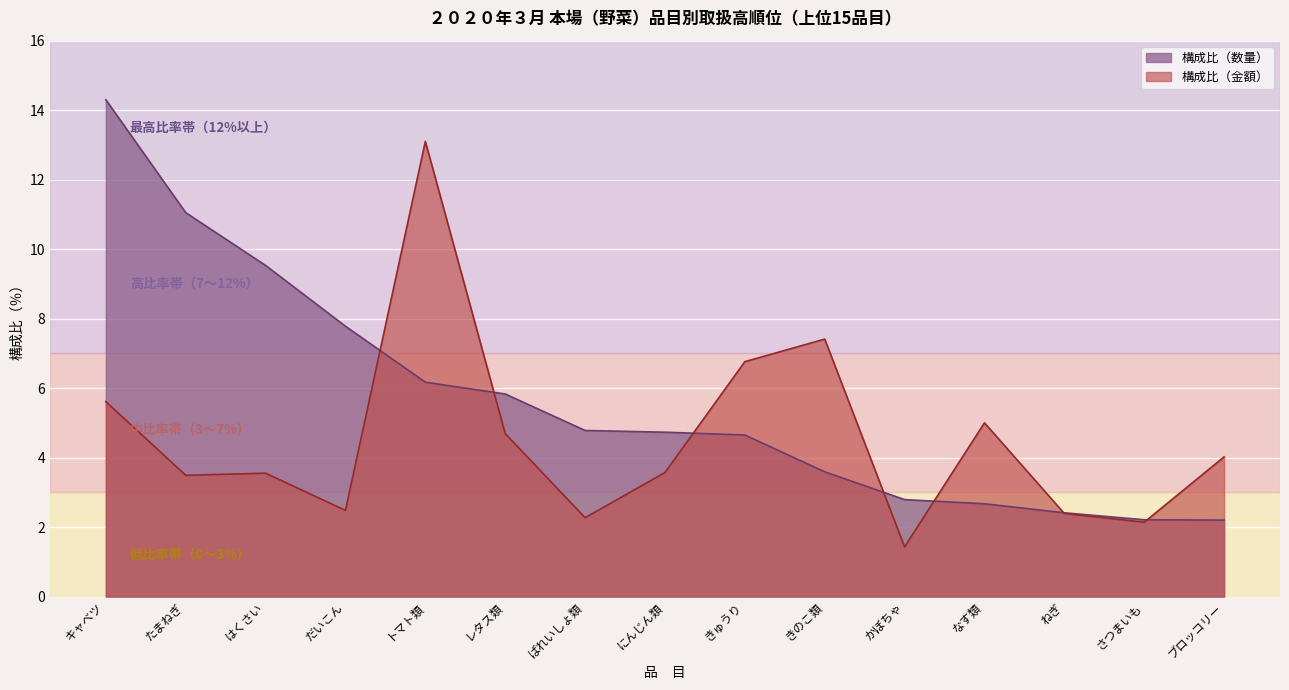

At how many categories does at least one series exceed 11?

3